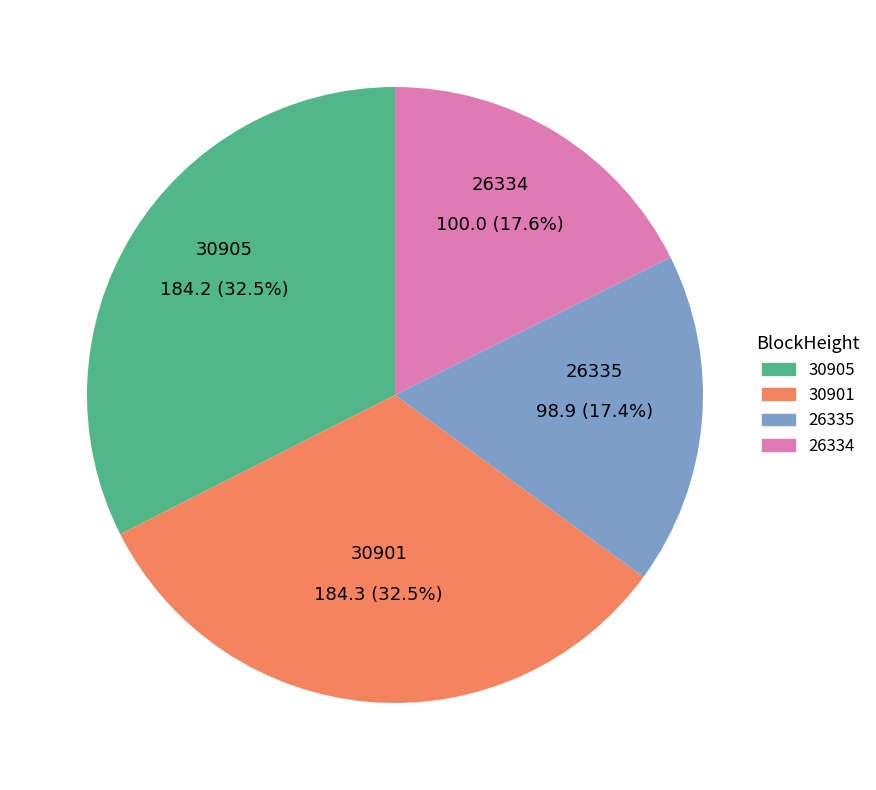

To the nearest percent, what percentage of the pie is 26334?

18%